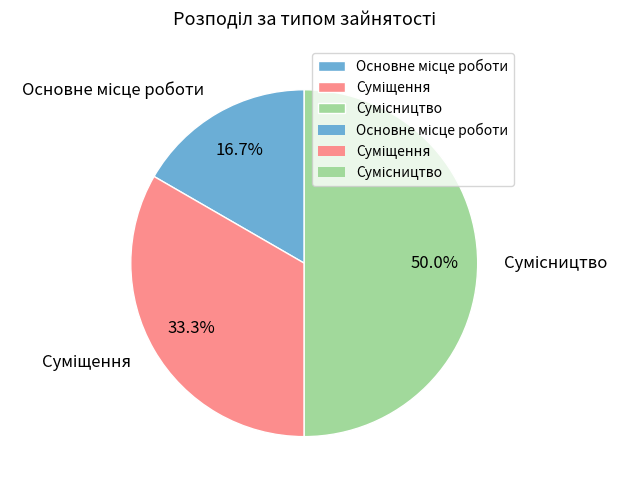

How many slices are in this pie chart?

3